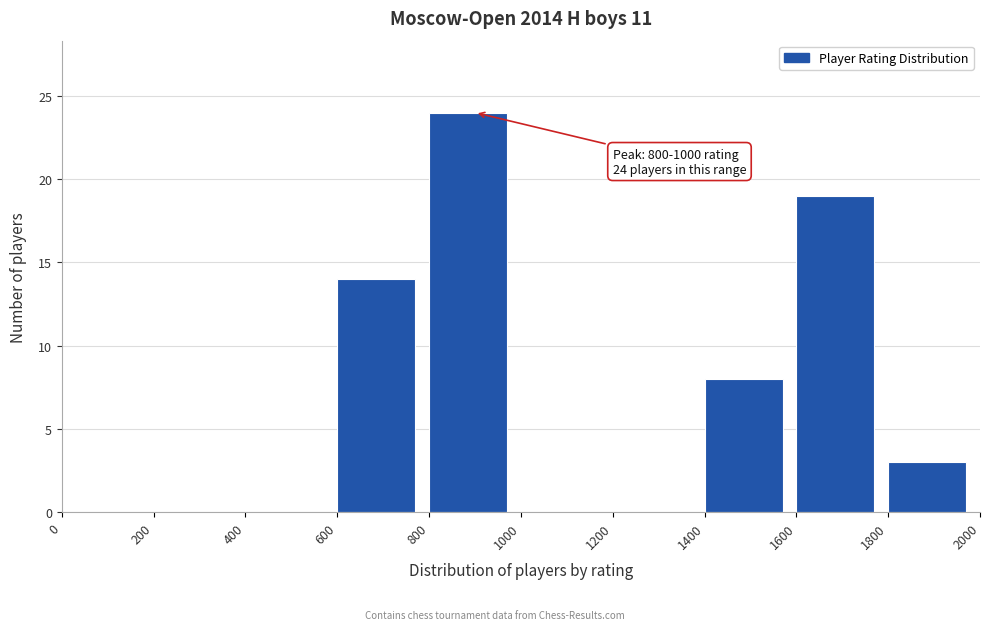

Over which range of the x-axis is the bar tallest?

800 to 1000